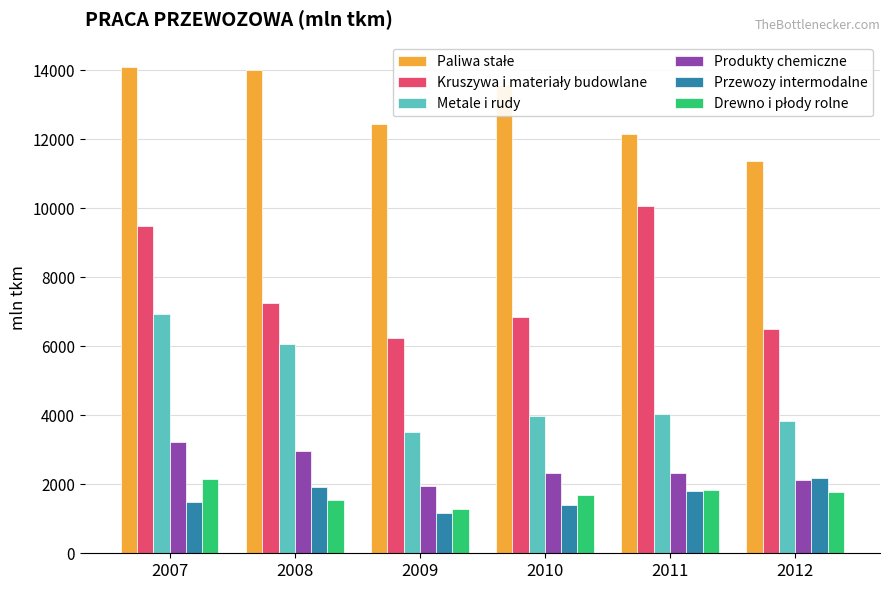

At which category is the sum across all series the highest?

2007